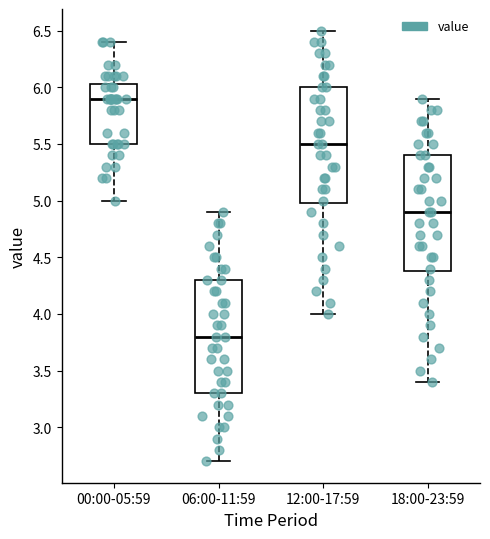

Reading left to right, transcribe this box plot: for each box, give where its median line is, the range the box spans, and where its two whiskers end, as read against the y-axis. The values are not printed on the chart, so give them approximately, as read against the axis.

00:00-05:59: median 5.90, box 5.50 to 6.05, whiskers 5.00 to 6.40
06:00-11:59: median 3.80, box 3.30 to 4.30, whiskers 2.70 to 4.90
12:00-17:59: median 5.50, box 5.00 to 6.00, whiskers 4.00 to 6.50
18:00-23:59: median 4.90, box 4.40 to 5.40, whiskers 3.40 to 5.90